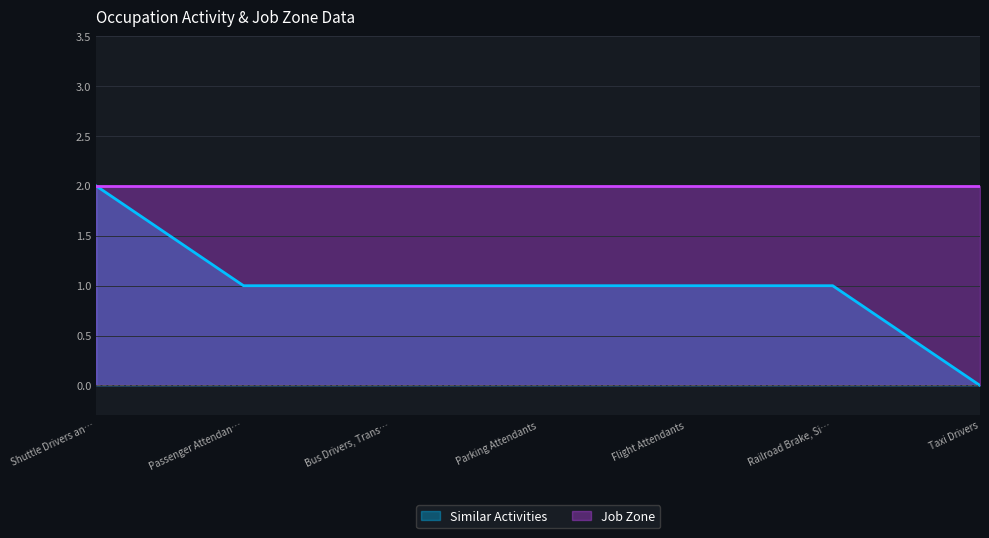

What is the average value?

1